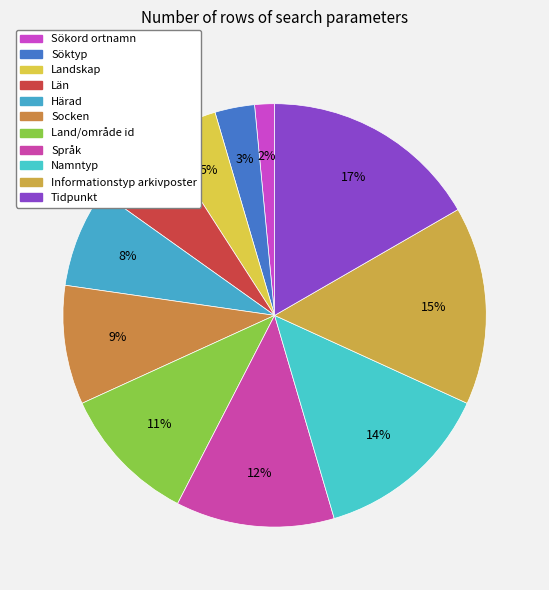

Count the number of slices in the pie.

11